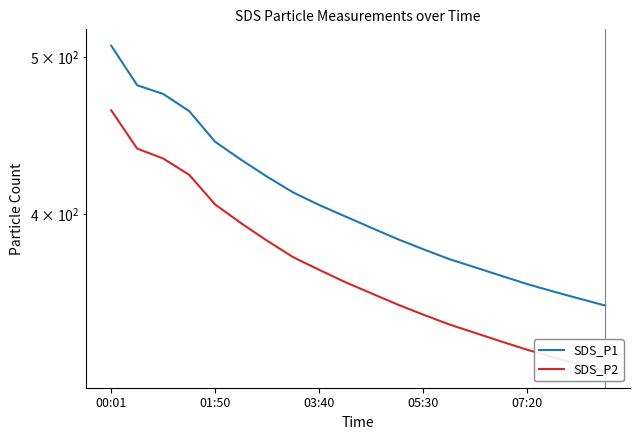

True or false: SDS_P1 and SDS_P2 cross at least once.

False